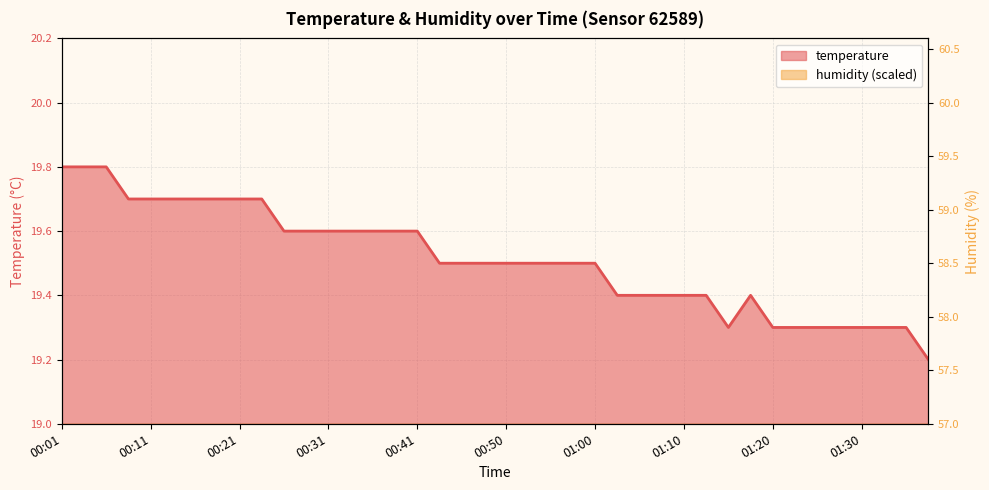

What is the difference between the second highest and minimum values in the humidity series?

0.2